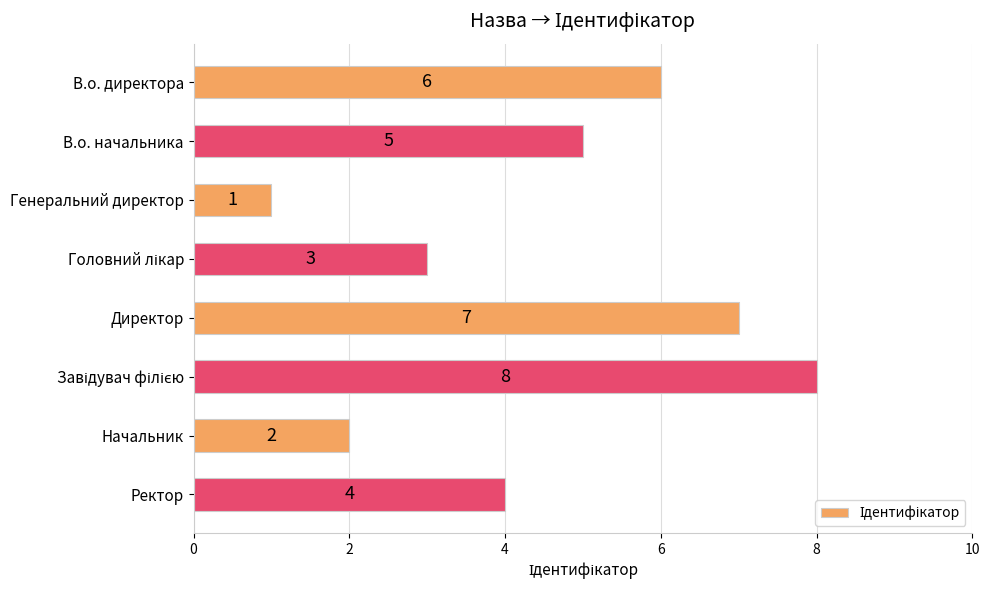

What is the label of the 3rd bar from the top?

Генеральний директор